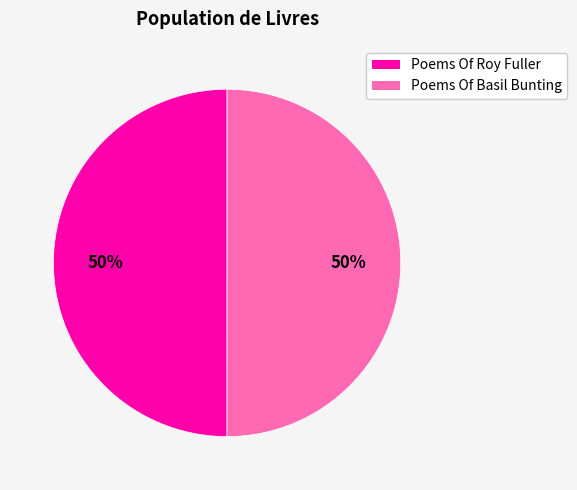

How many segments does this pie chart have?

2